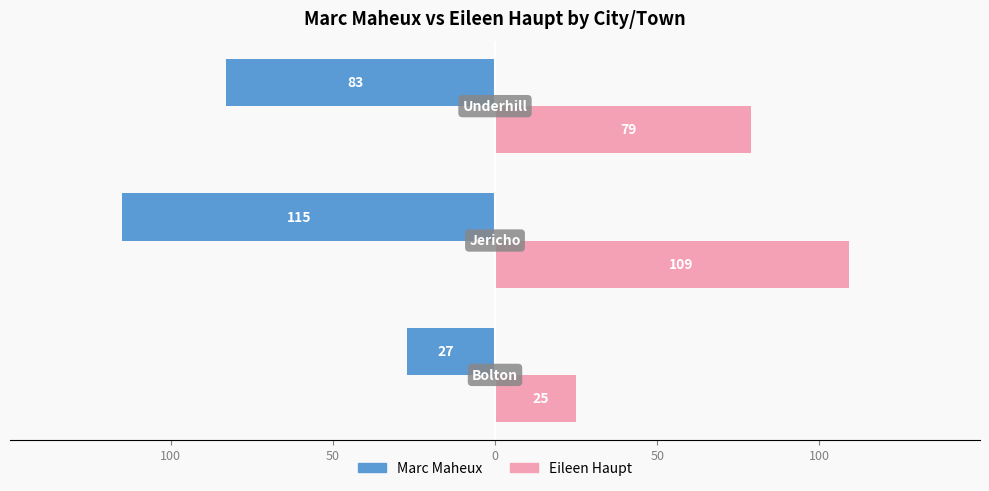

What are all the series names shown in the legend?

Marc Maheux, Eileen Haupt